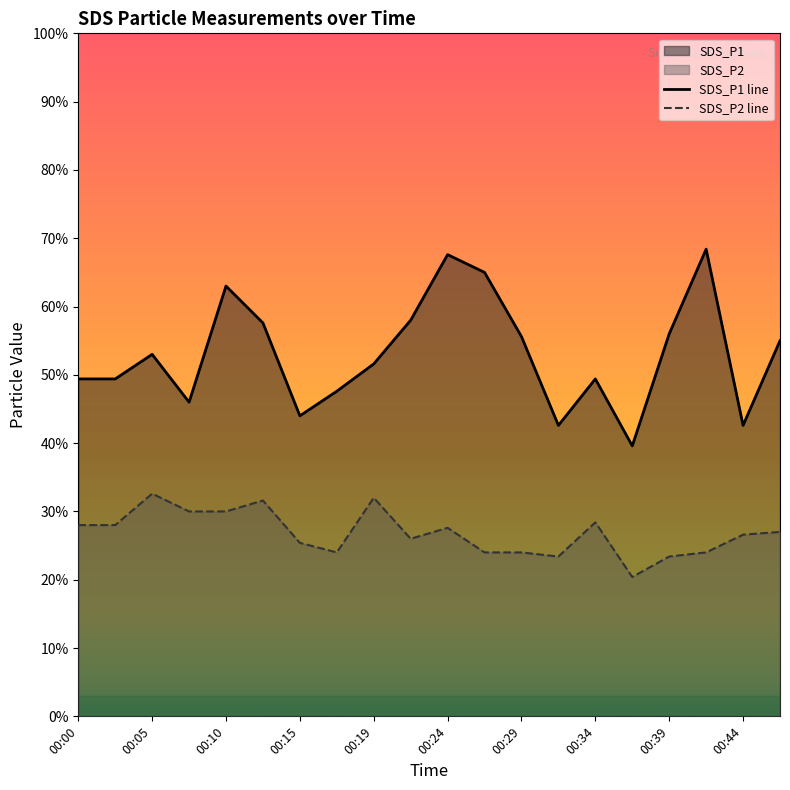

Does the chart display data point markers on the line(s)?

No